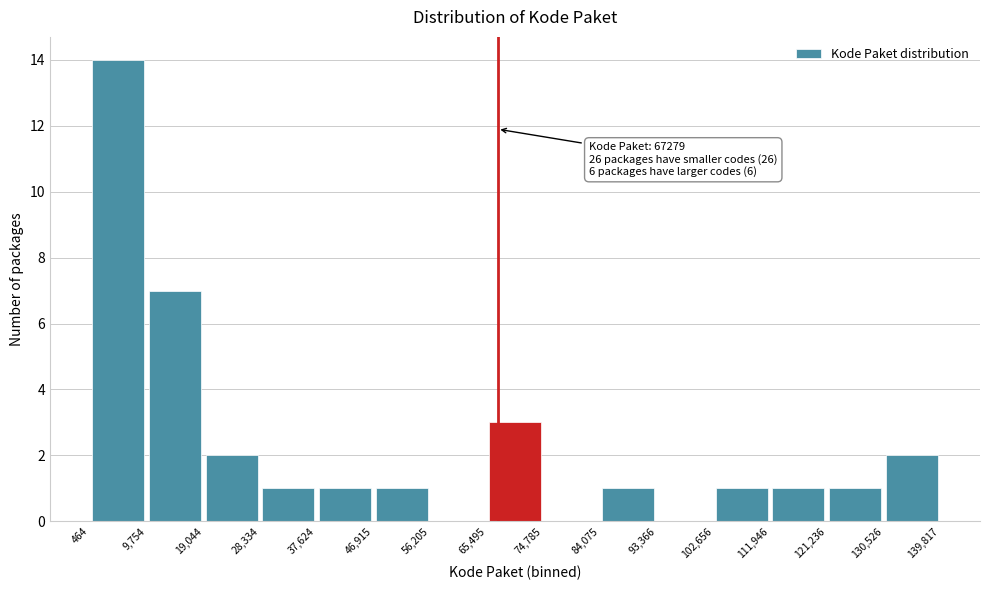

Over which range of the x-axis is the bar tallest?

464 to 9,754